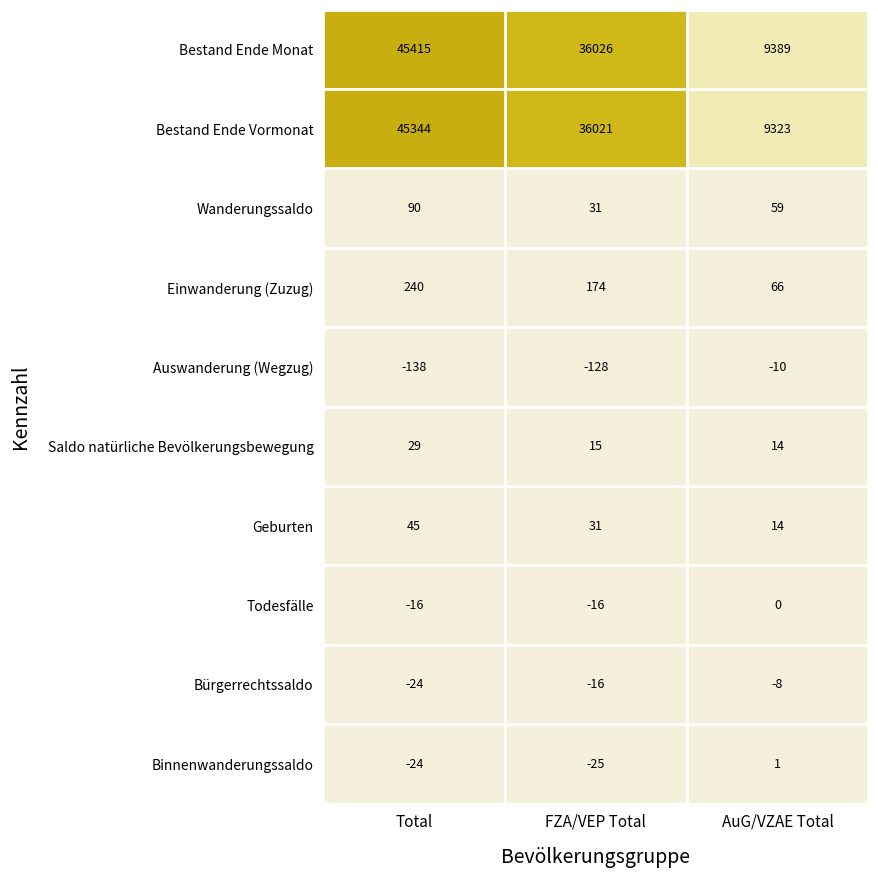

Which series has the largest range (max minus min)?

Bestand Ende Monat